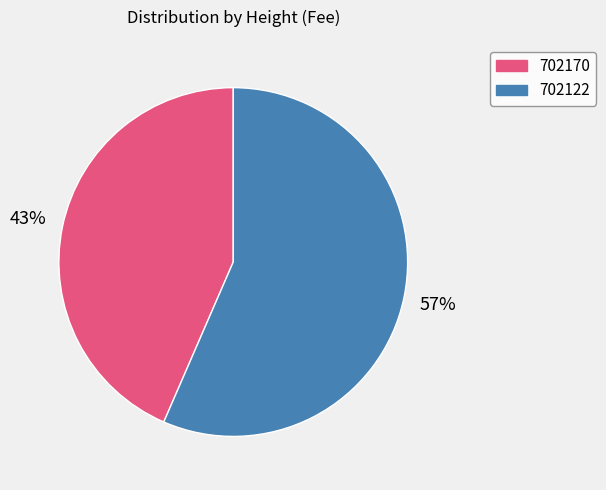

Is the sum of 702170 and 702122 greater than half?

Yes